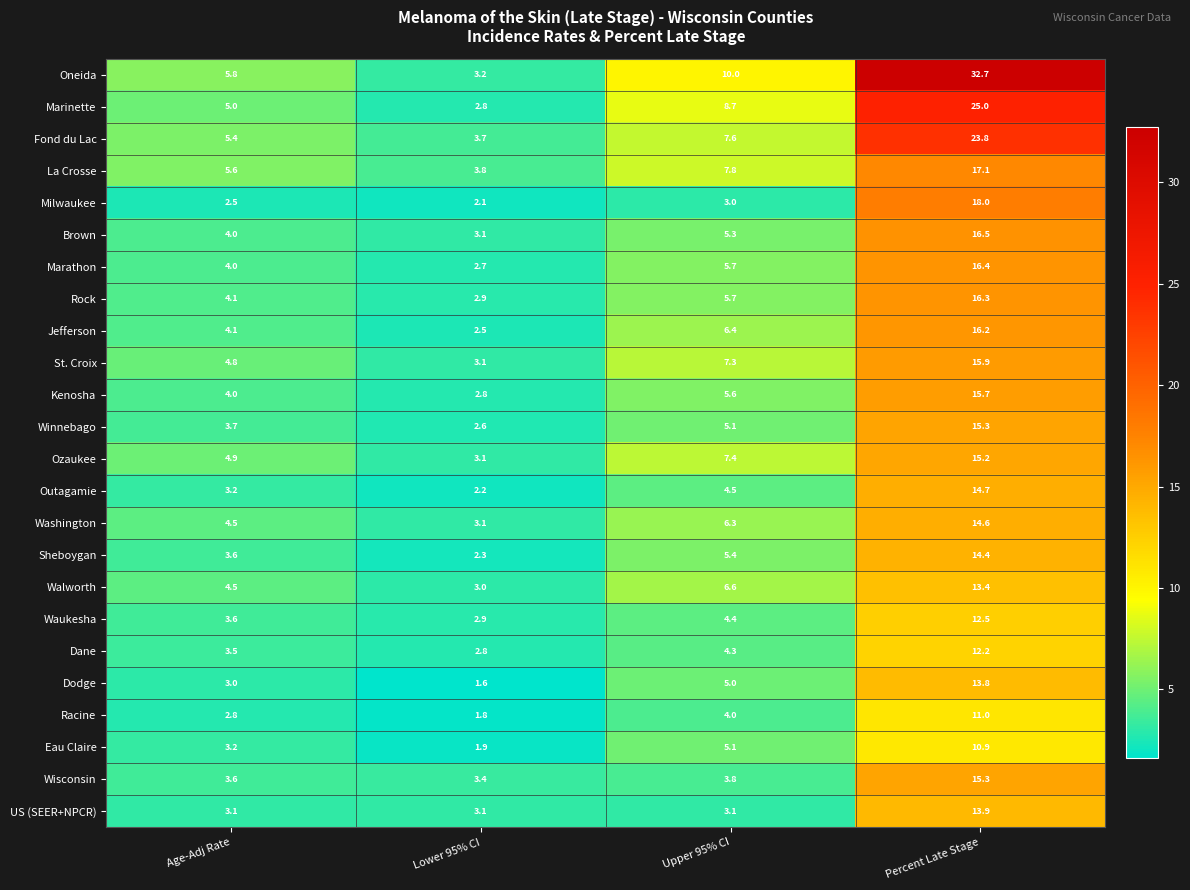

At which label does Walworth first exceed 6?

Upper 95% CI